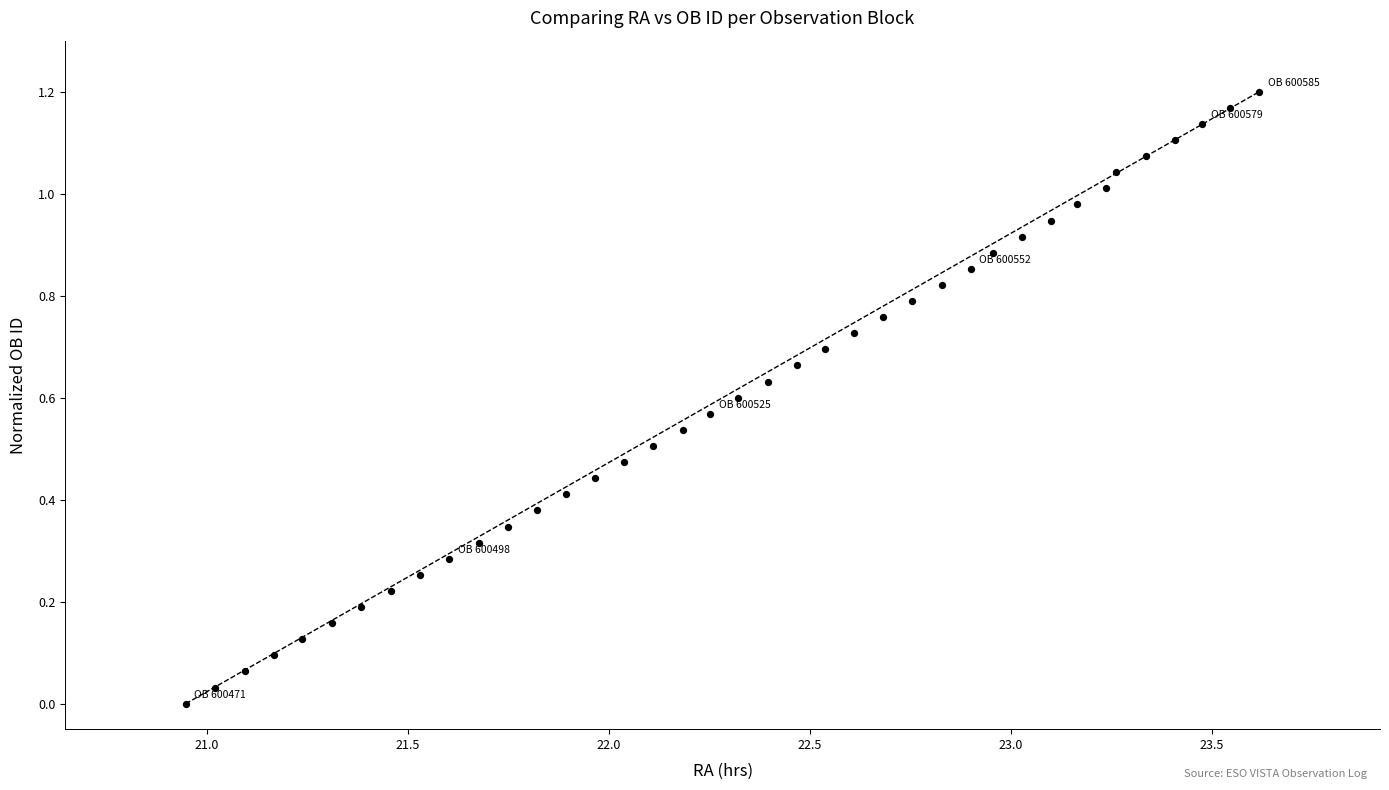

What is the range of X values (max minus min)?

2.7